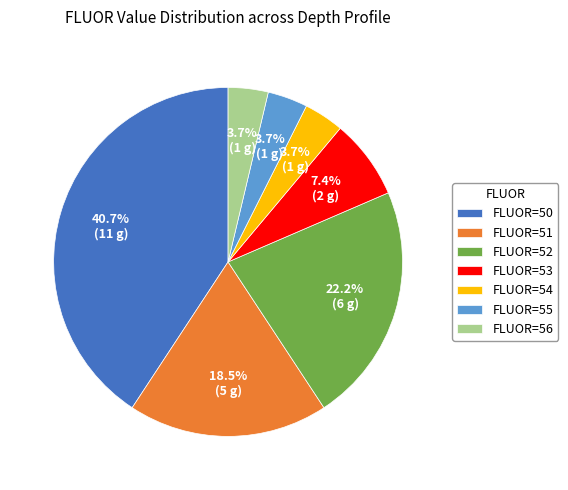

Which slice is the largest?

FLUOR=50